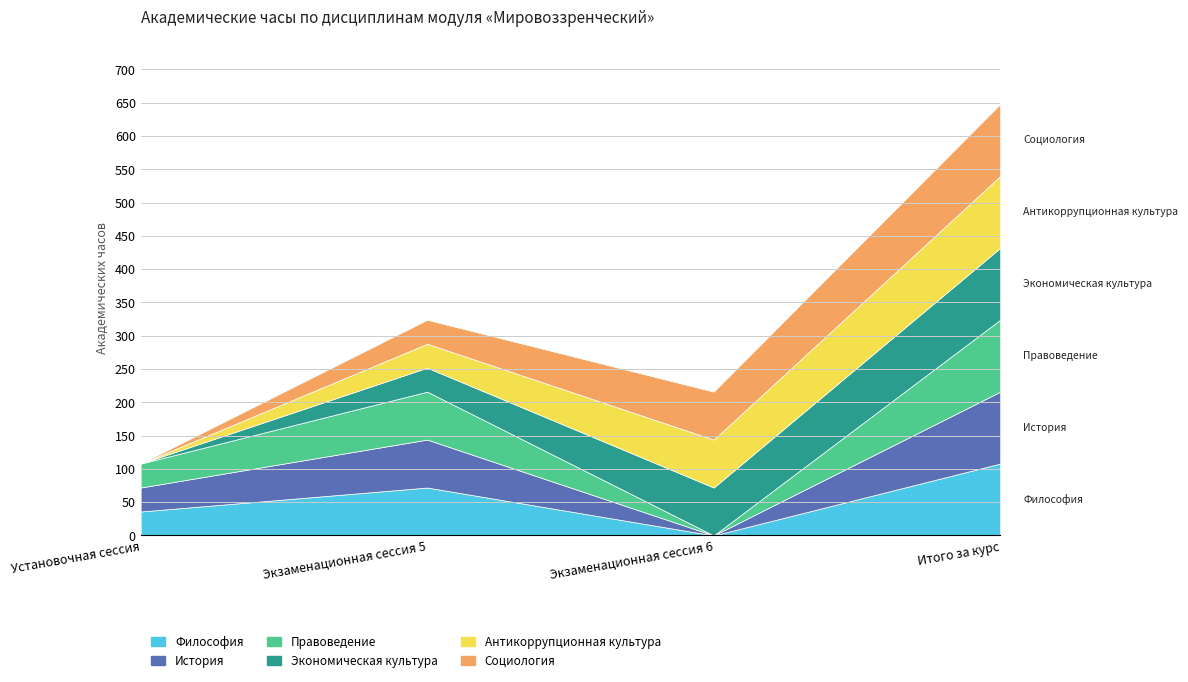

How many values in the Экономическая культура series exceed 72?

1